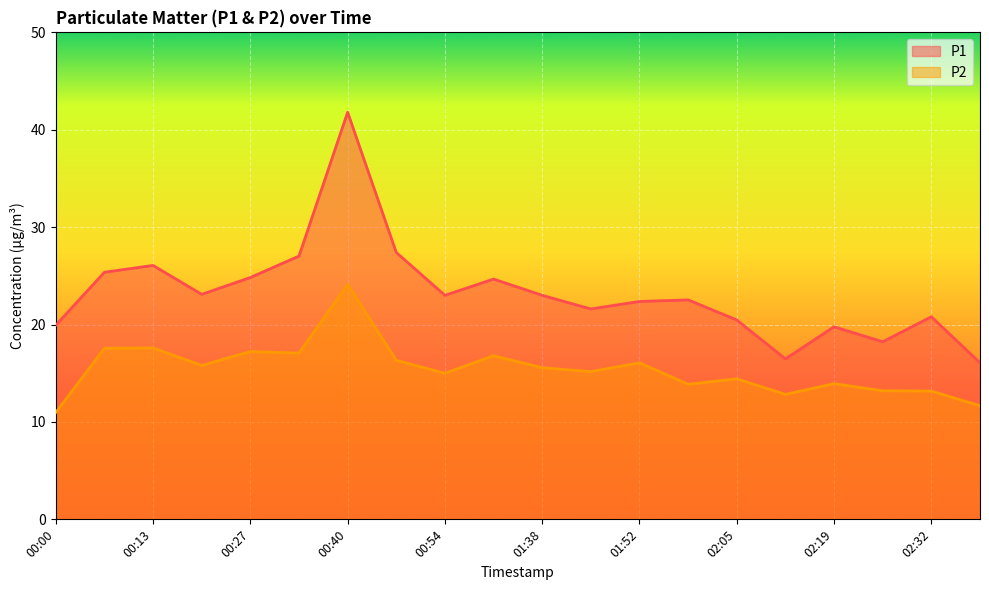

What is the difference between the maximum and minimum values in the P1 series?

25.7